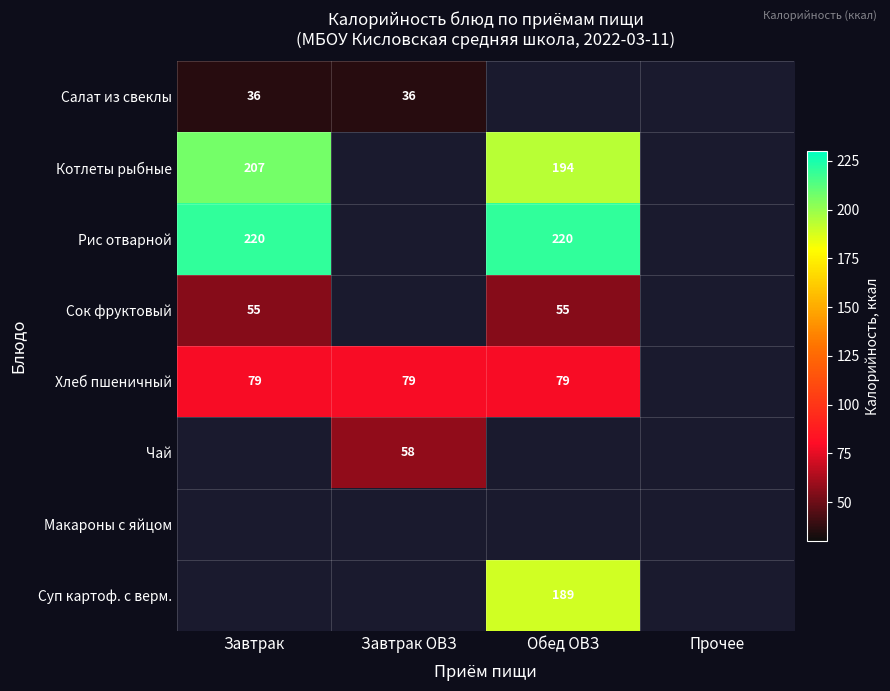

True or false: Сок фруктовый has a value of 88.2 at Обед ОВЗ.

False